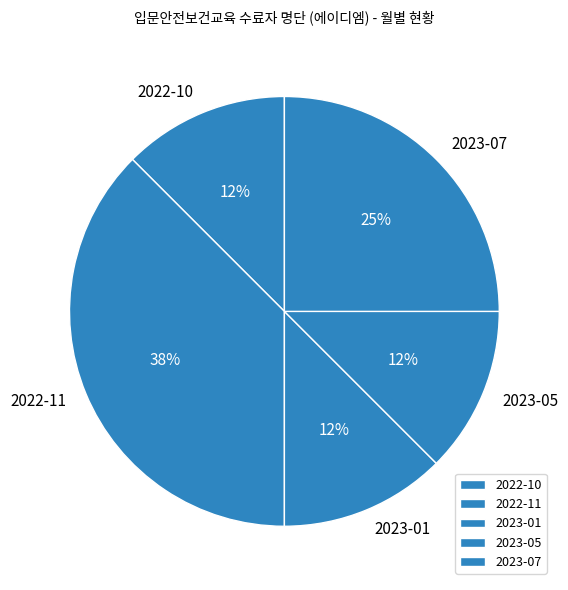

Which category has the biggest portion of the pie?

2022-11